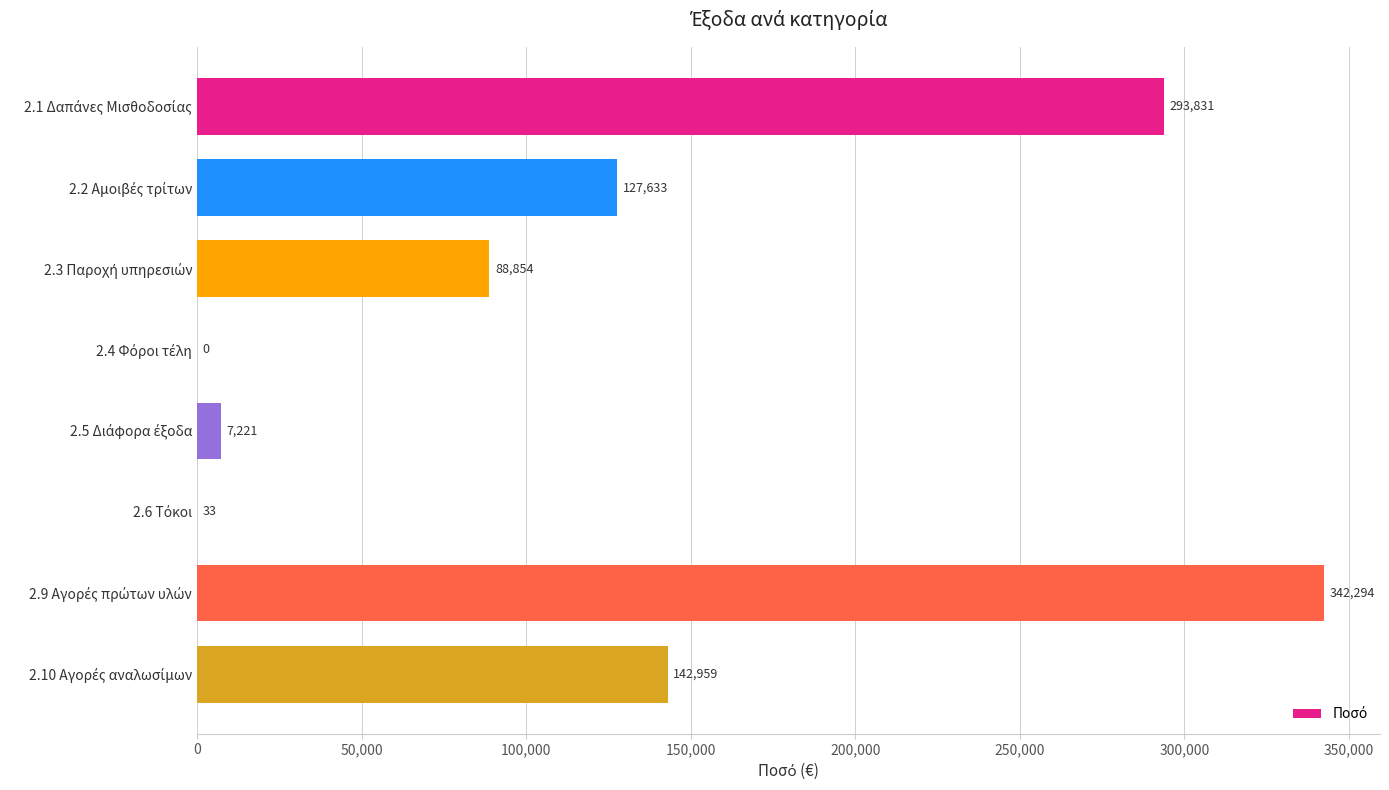

Count the number of data series in this chart.

1